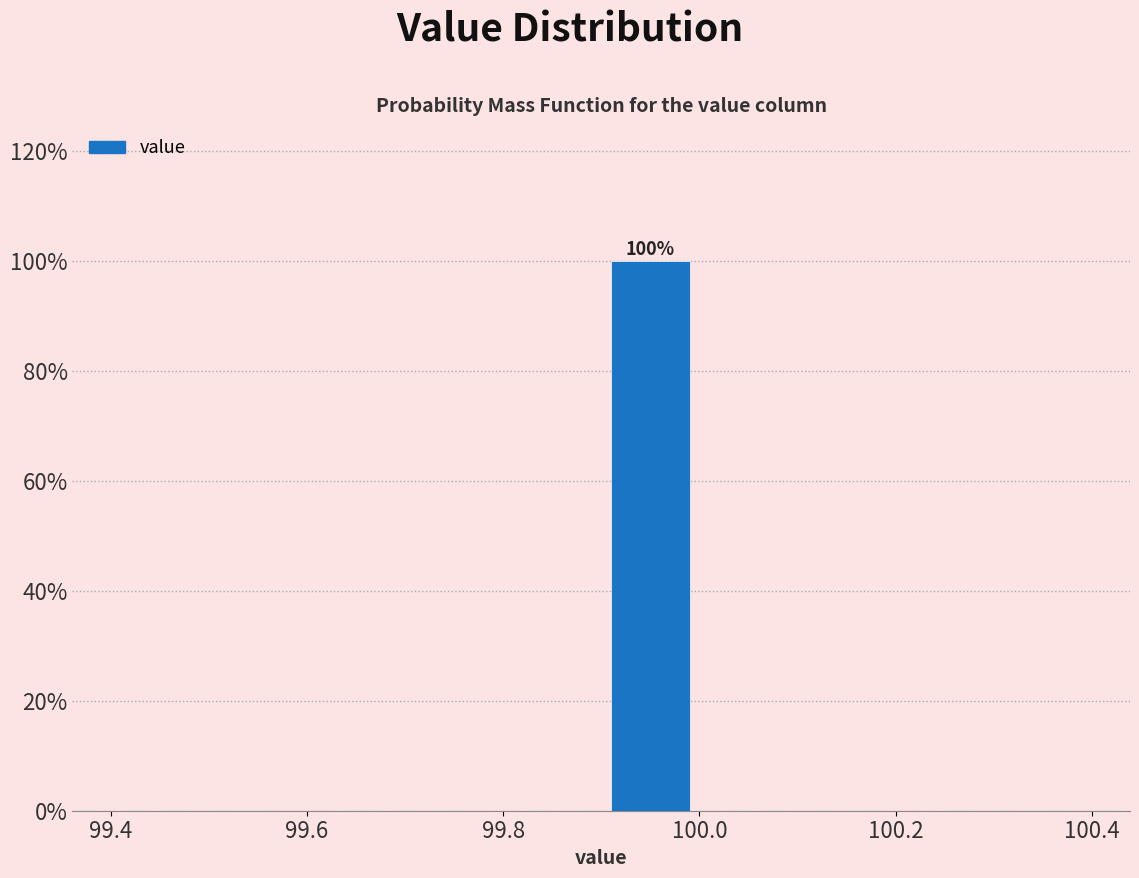

Which range on the x-axis has the tallest bar?

99.9 to 100.0